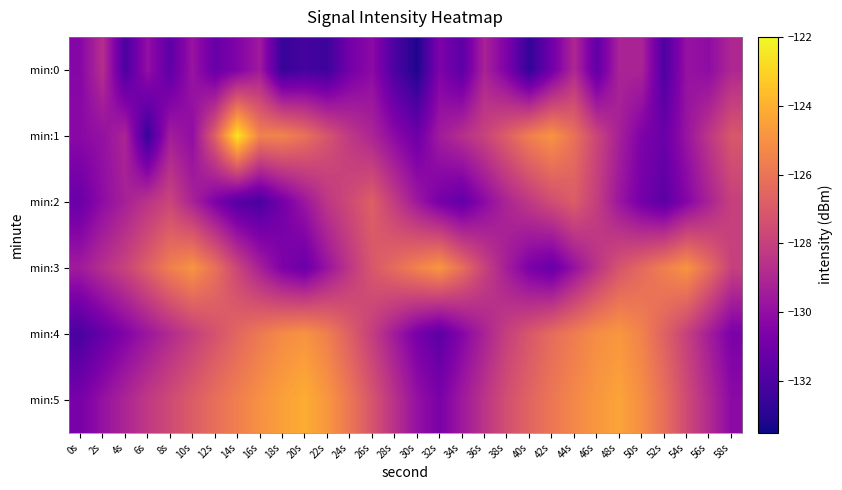

At how many categories does at least one series exceed -126?

18